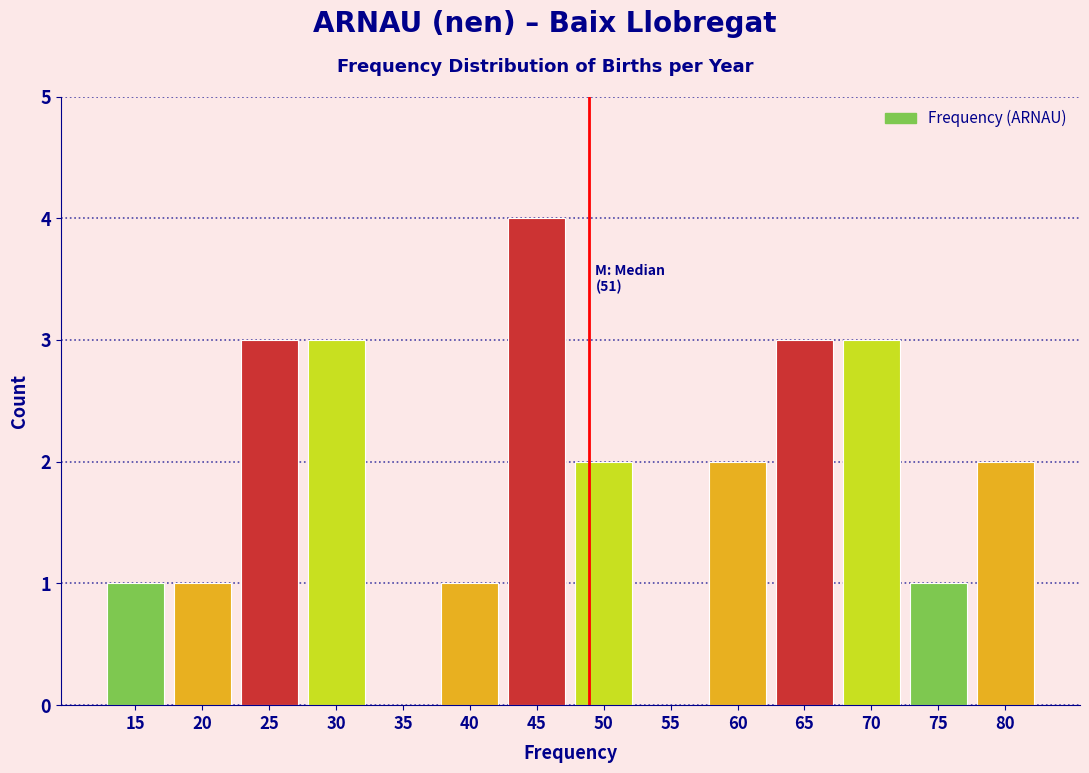

Reading left to right, list all the values displayed in this chart.

15=1	20=1	25=3	30=3	35=0	40=1	45=4	50=2	55=0	60=2	65=3	70=3	75=1	80=2